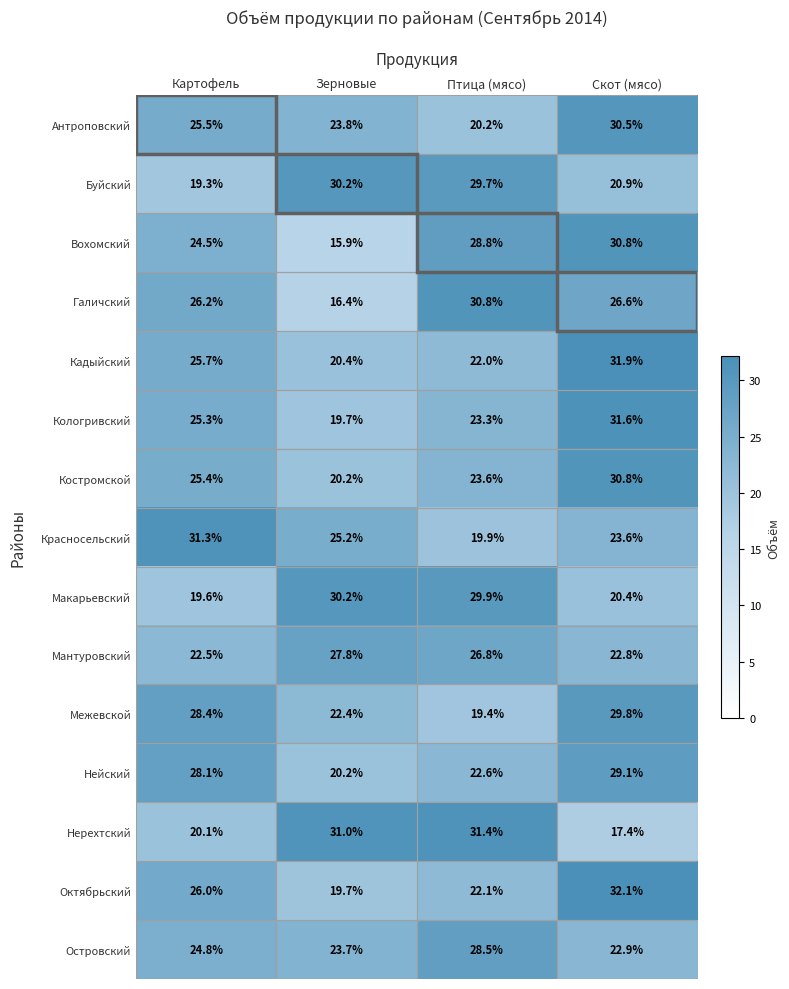

What is the minimum value for Красносельский?

19.9